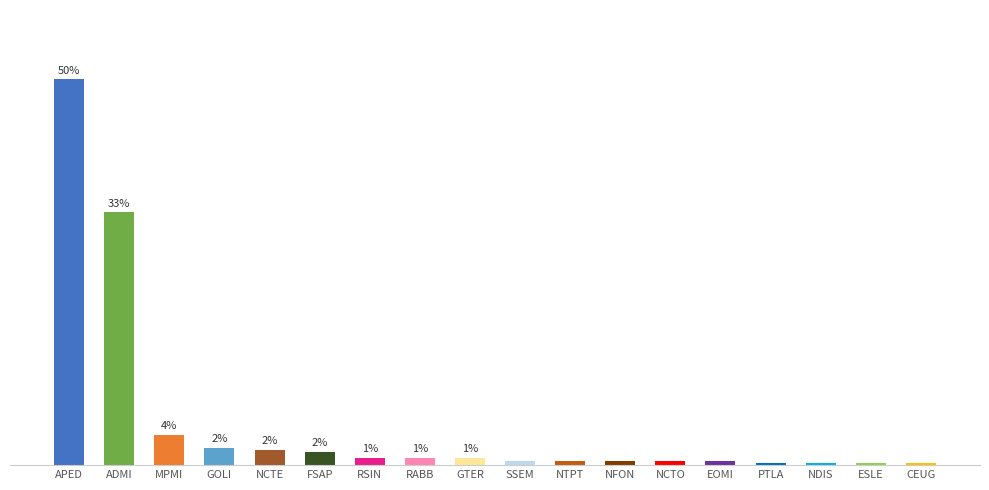

Does the chart contain any negative values?

No